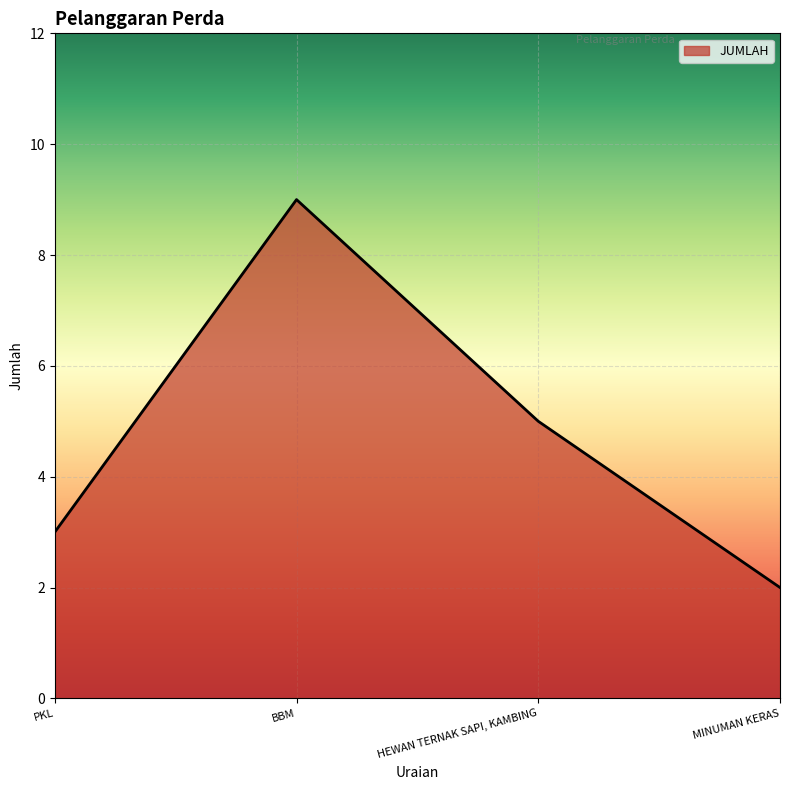

Does the chart display data point markers on the line(s)?

No